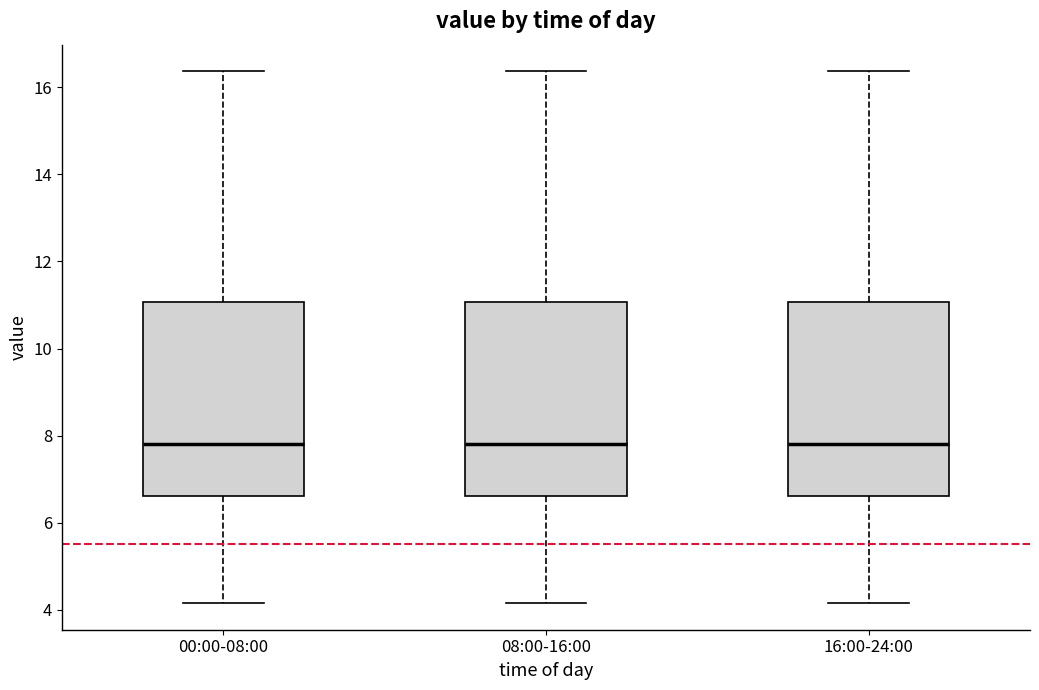

Where is the lower edge of the box for 00:00-08:00 on the y-axis? The values are not printed on the chart, so give them approximately, as read against the axis.

6.6